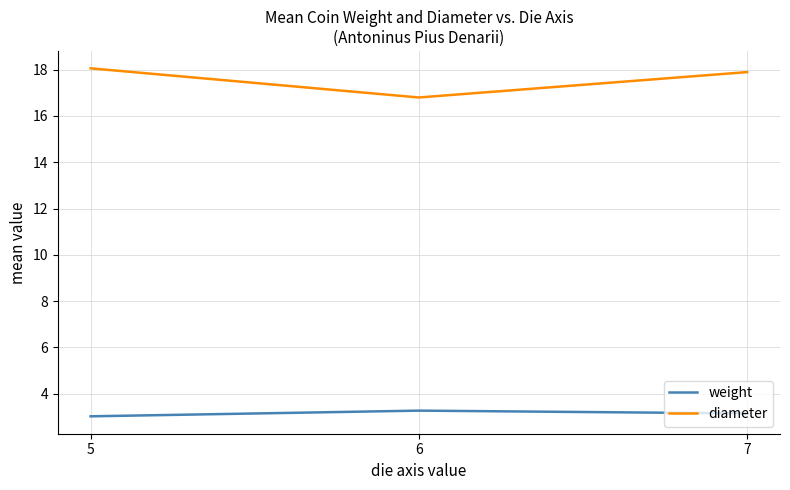

Rank the series at 6 from lowest to highest value.

weight, diameter